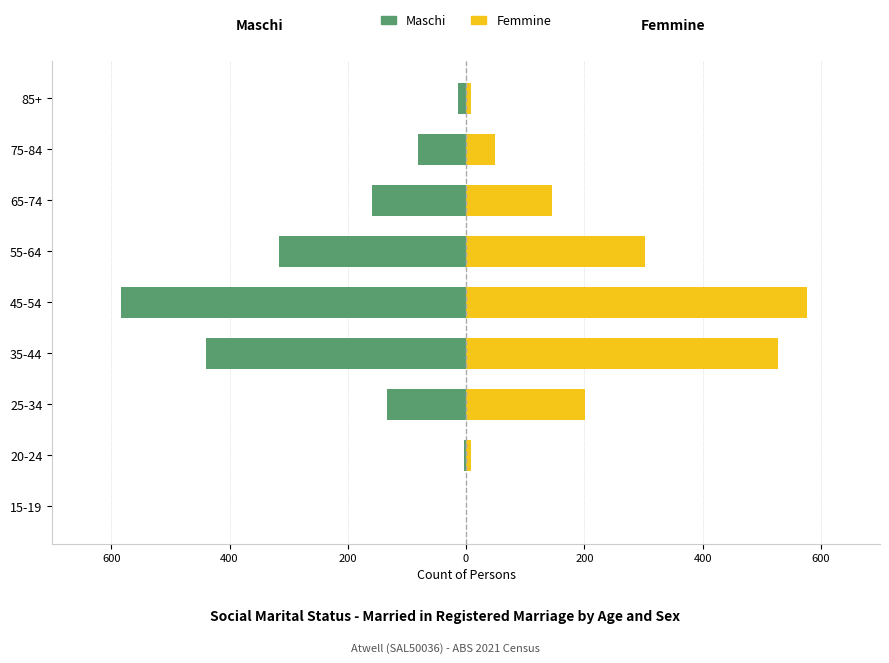

How many data points in Femmine are above 145?

4